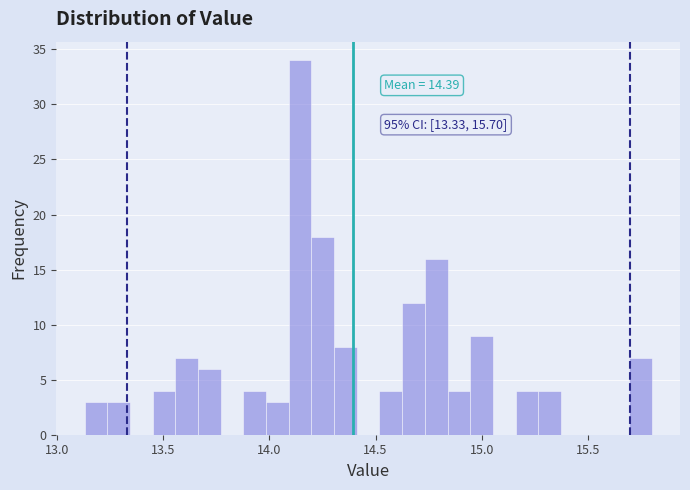

Read against the x-axis, roughly where is the centre of the tallest bar?

14.15